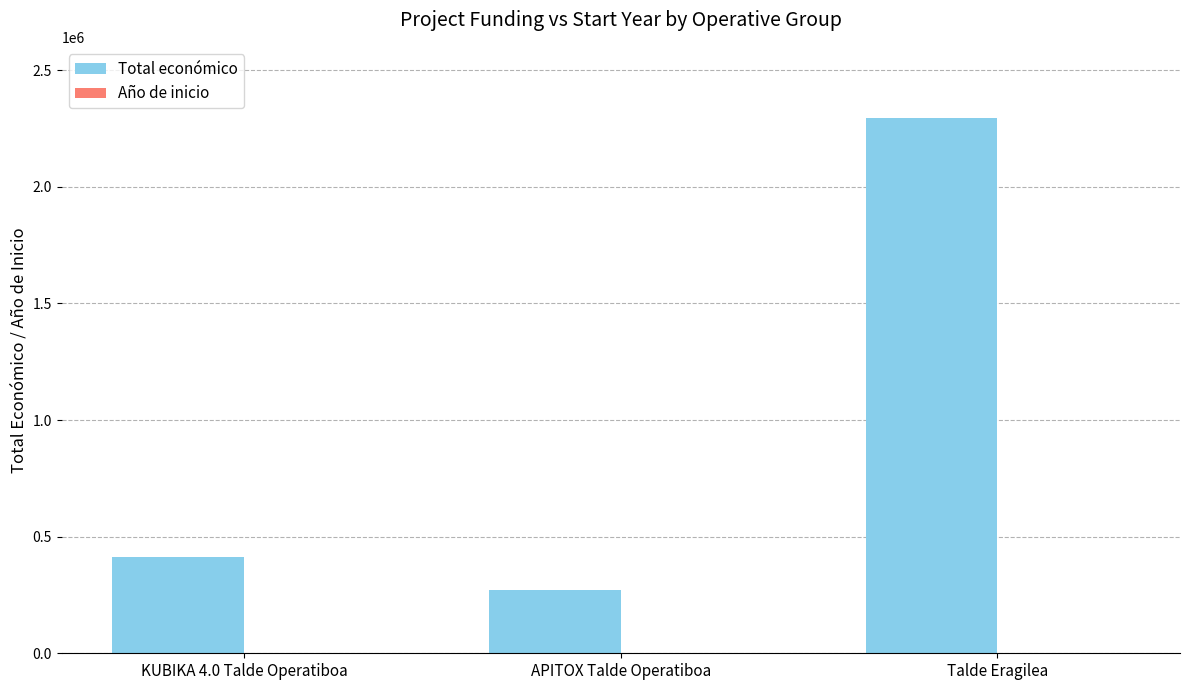

The value of Total económico at Talde Eragilea is 2296067. True or false?

True